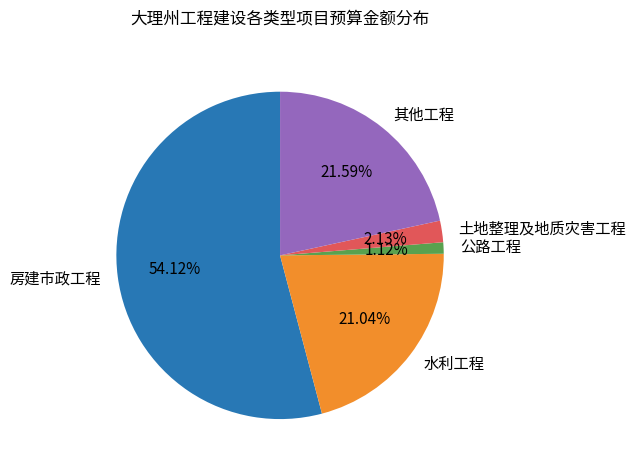

What is the ratio of the value at 房建市政工程 to the value at 土地整理及地质灾害工程?

25.4